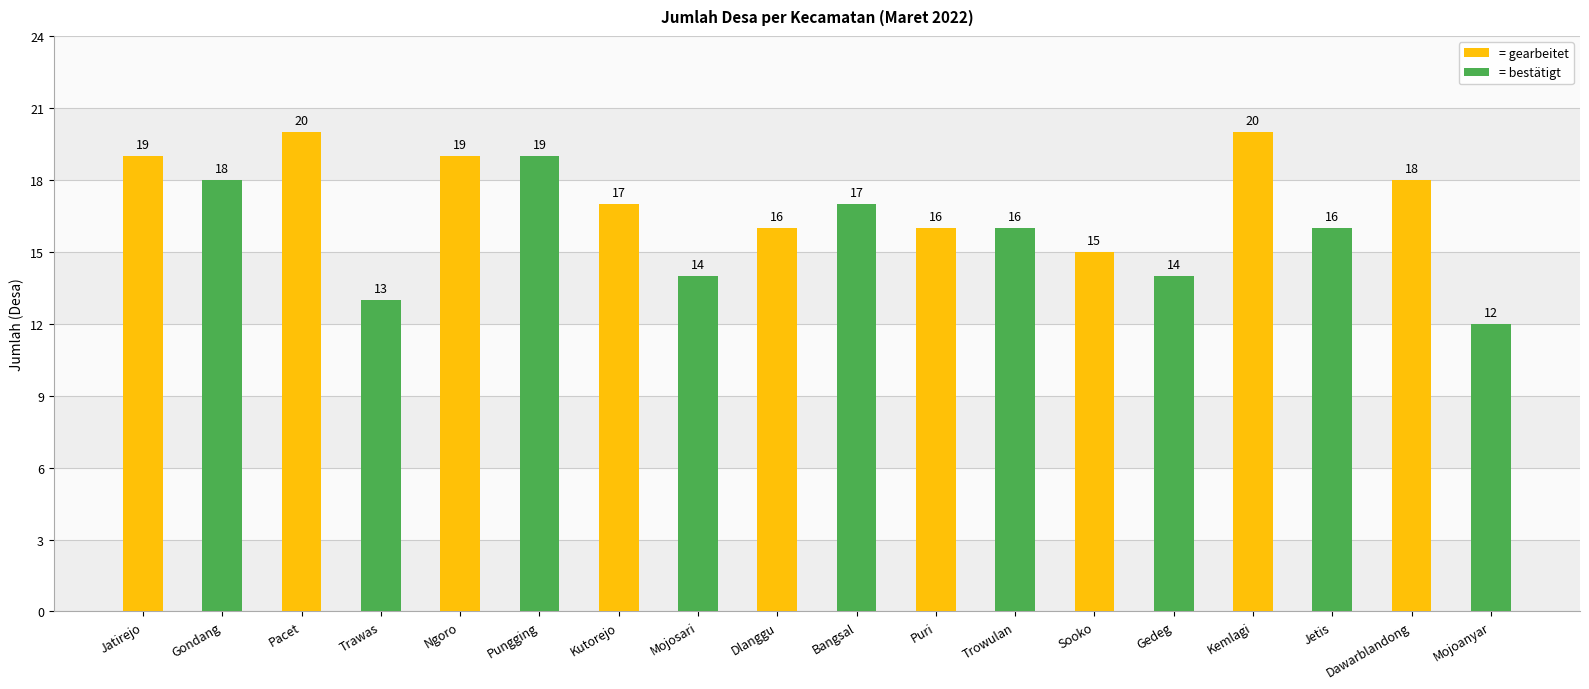

Where does the = bestätigt series first go above 16?

Jatirejo